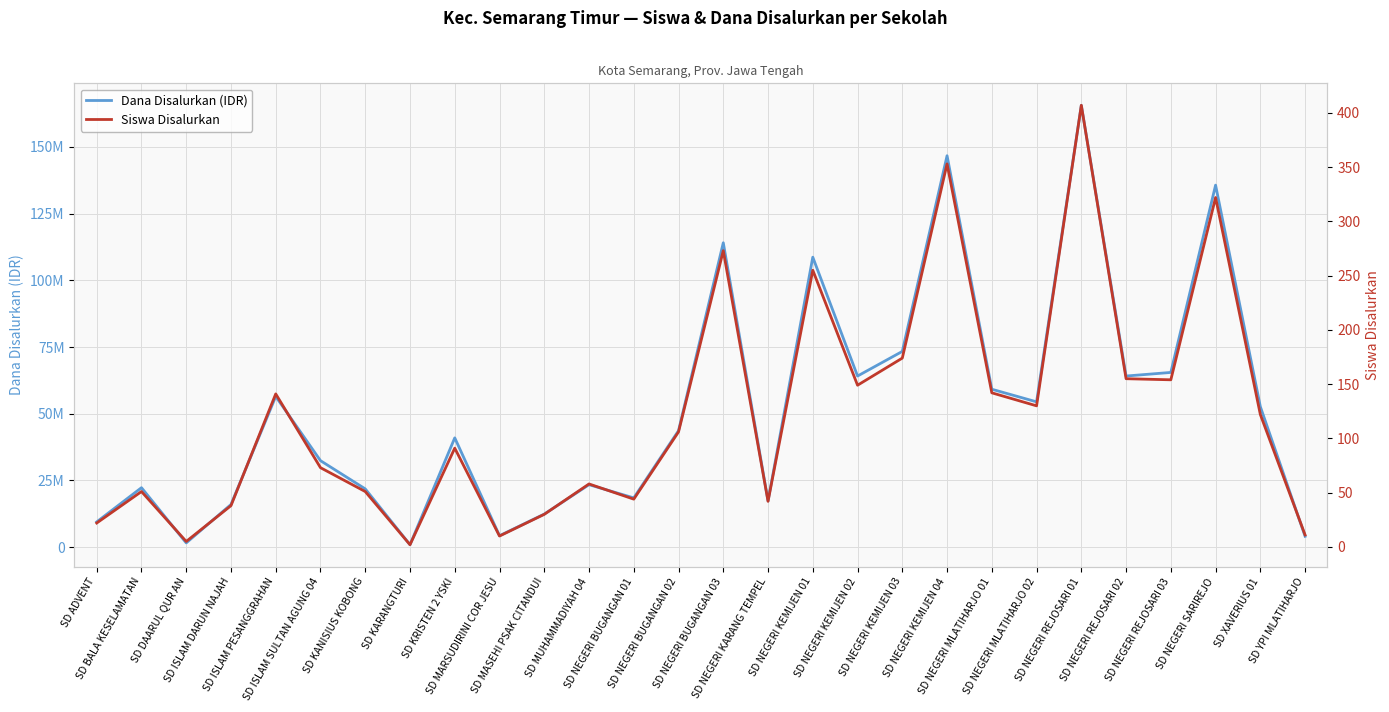

How many series are shown in this chart?

2